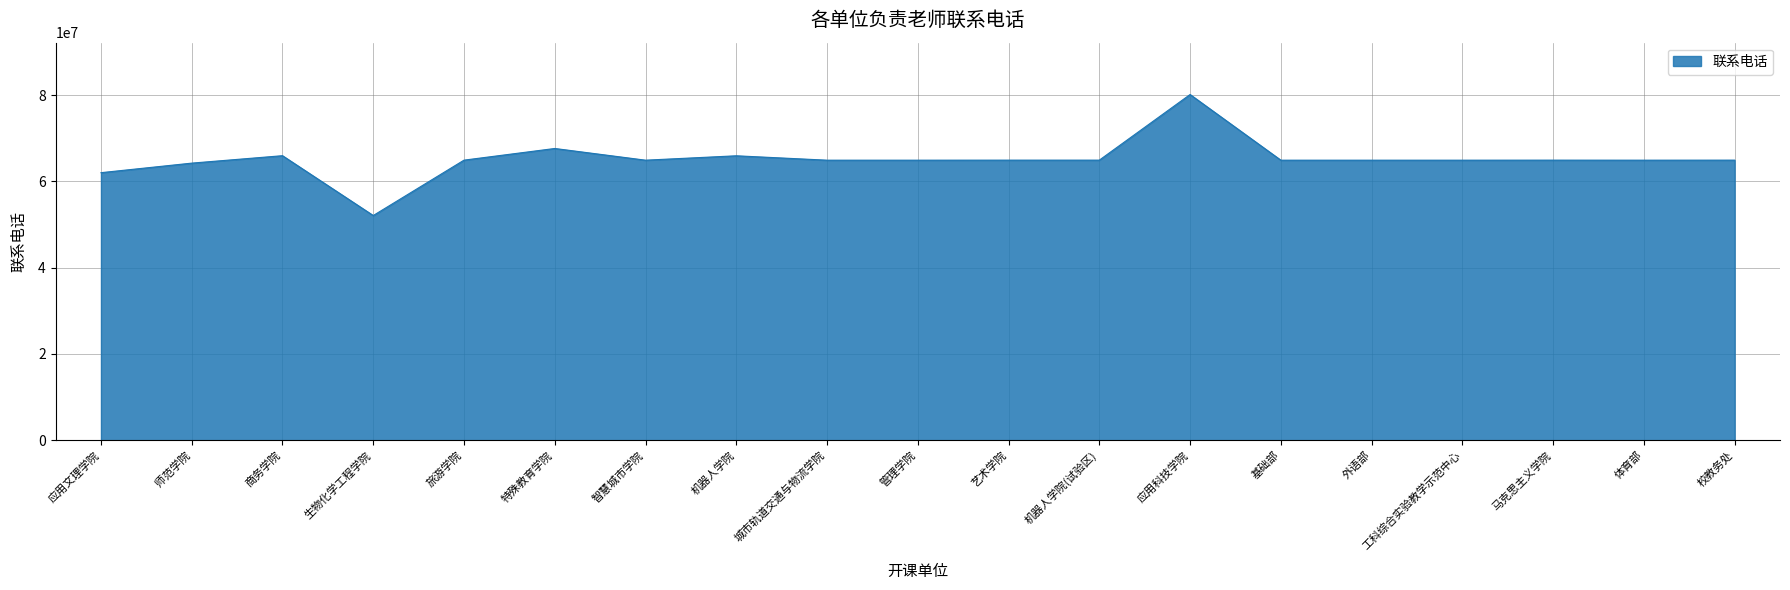

What is the average value?

65091407